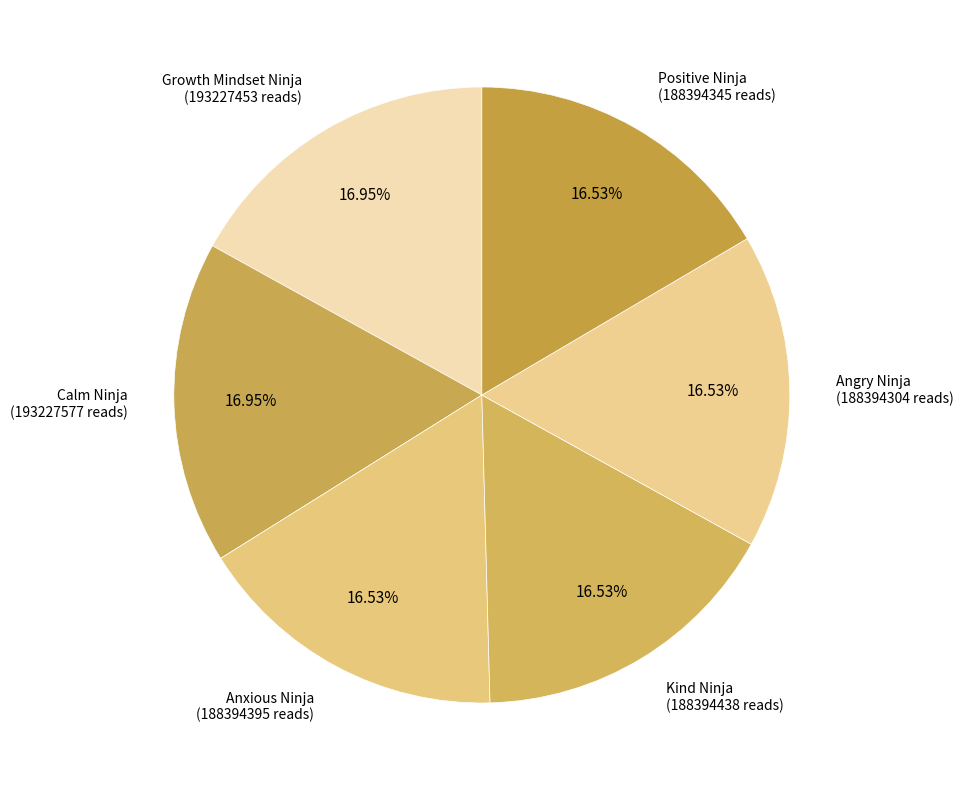

Is it true that Angry Ninja is 17% of the pie?

True